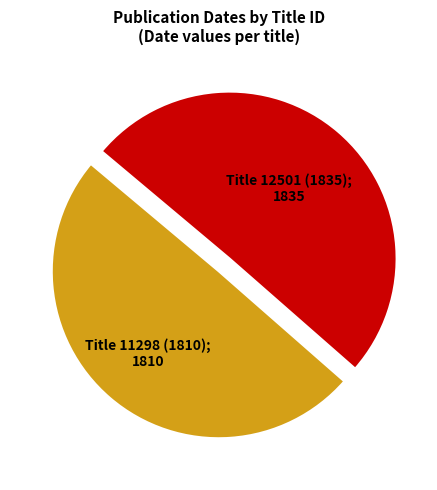

Does any single category account for the majority?

Yes